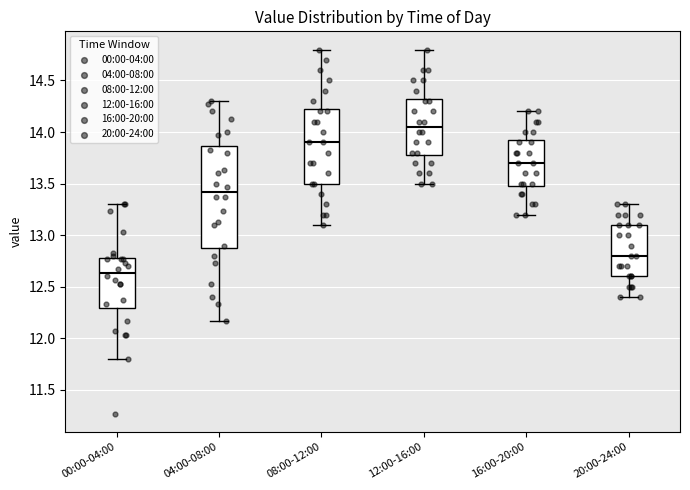

Which box's median line is the highest?

12:00-16:00